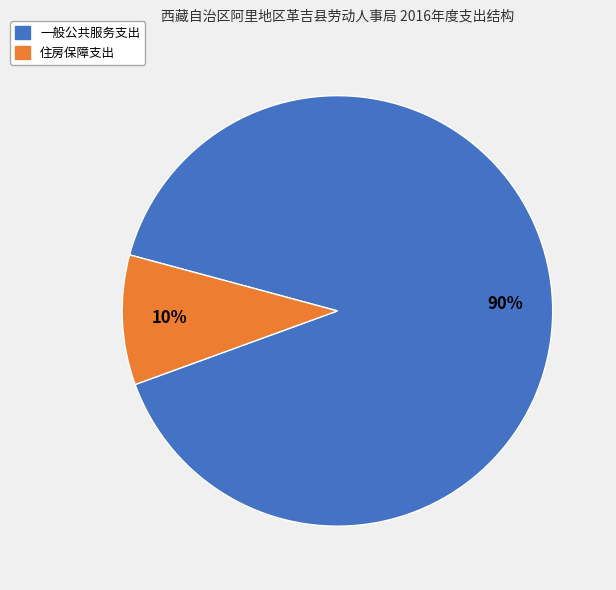

Which has a higher value, 一般公共服务支出 or 住房保障支出?

一般公共服务支出